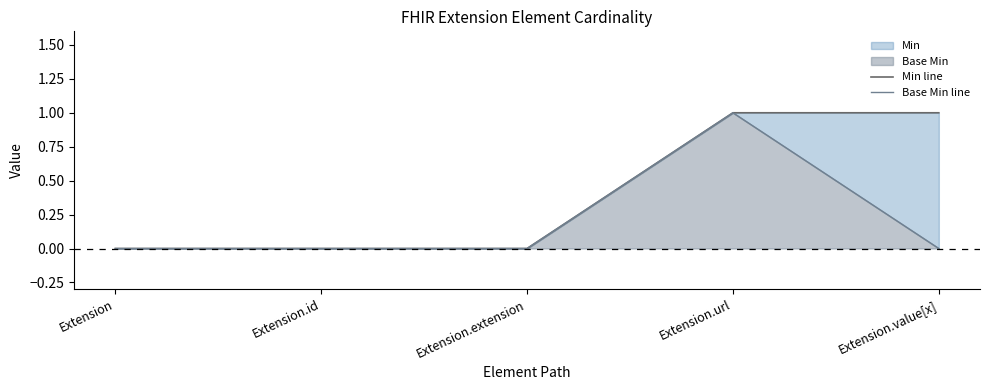

The Base Min line series shows -1 at Extension. True or false?

False